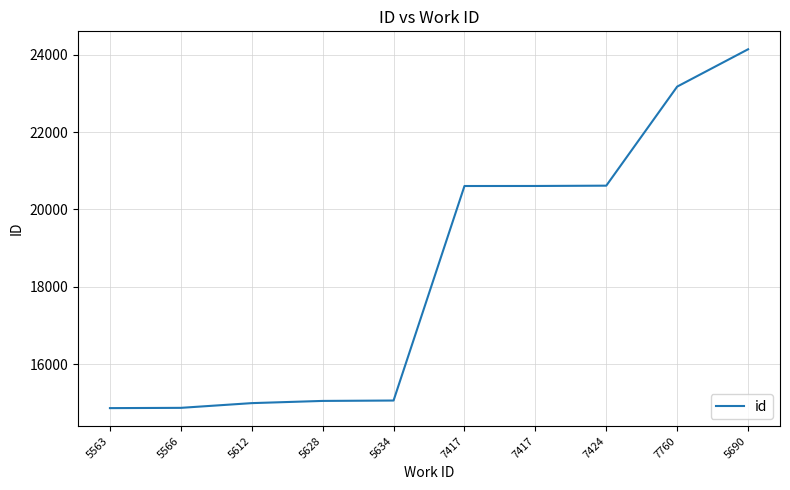

Approximately how many times larger is the value at 5628 compared to 5563?

1.0